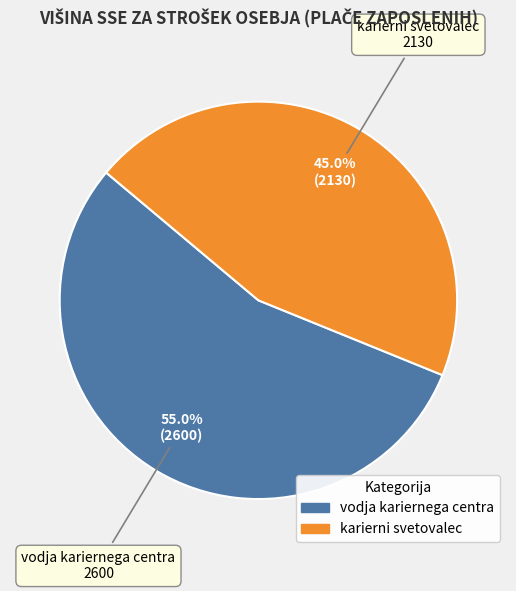

What percentage is the vodja kariernega centra slice, to the nearest percent?

55%